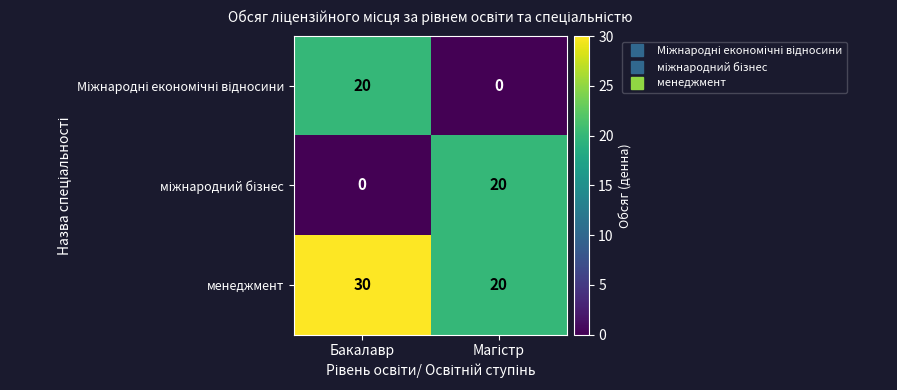

Which label corresponds to the largest value in the chart?

Бакалавр